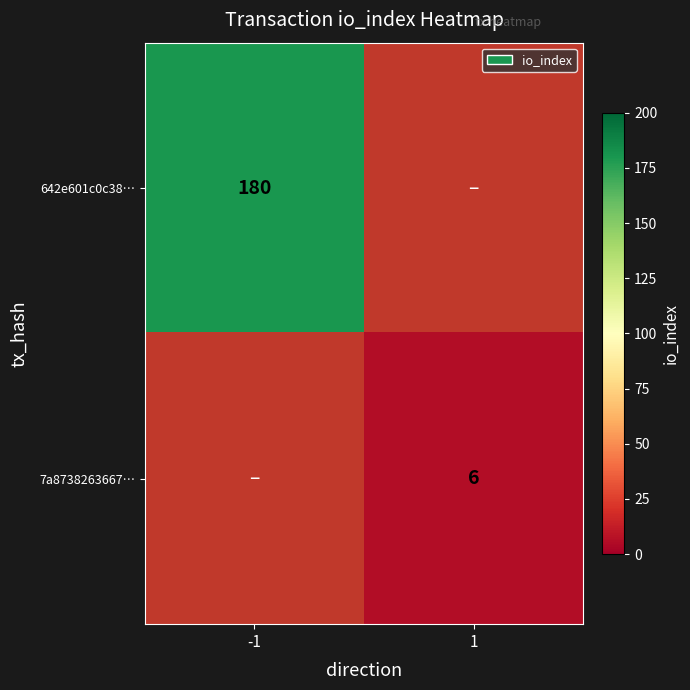

True or false: 642e601c0c38… has a value of 180 at -1.

True